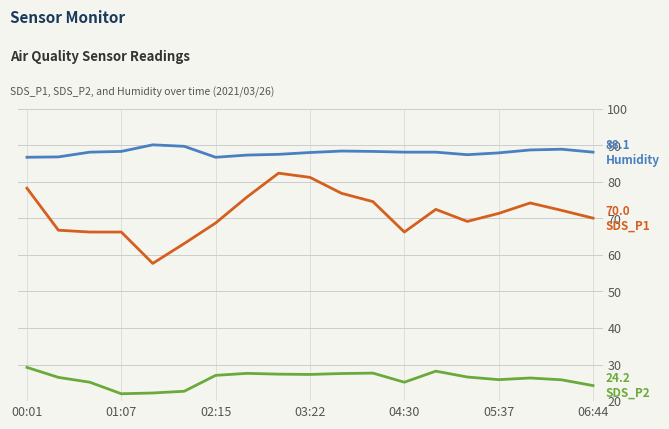

What is the minimum value shown in the chart?

22.0